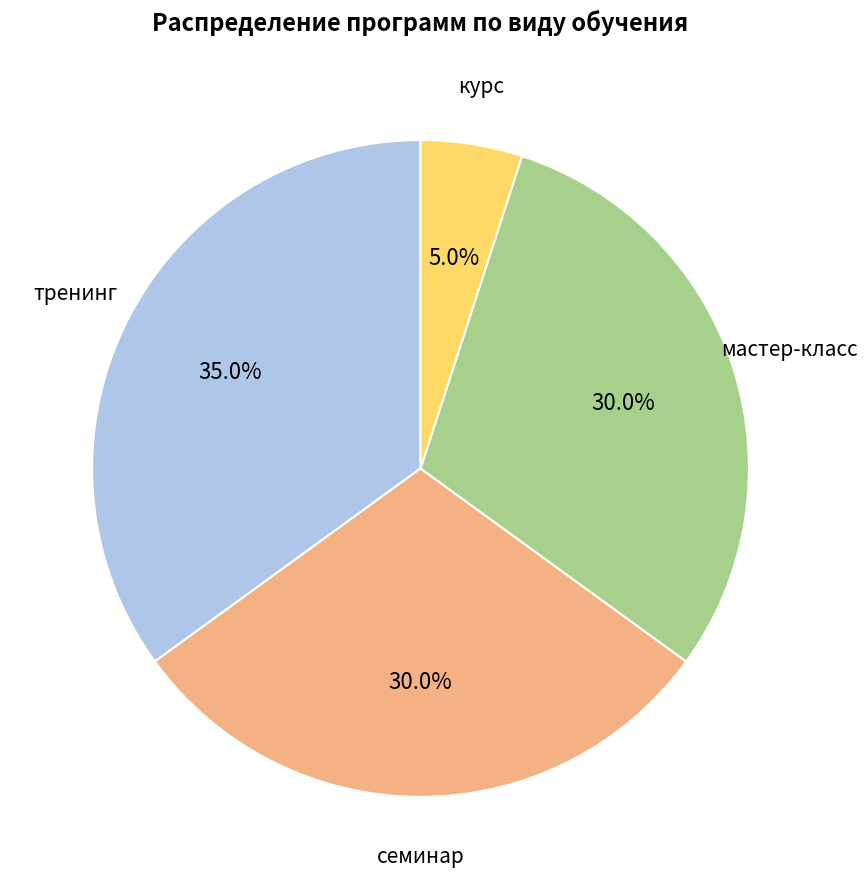

Is there any slice that represents more than half of the pie?

No